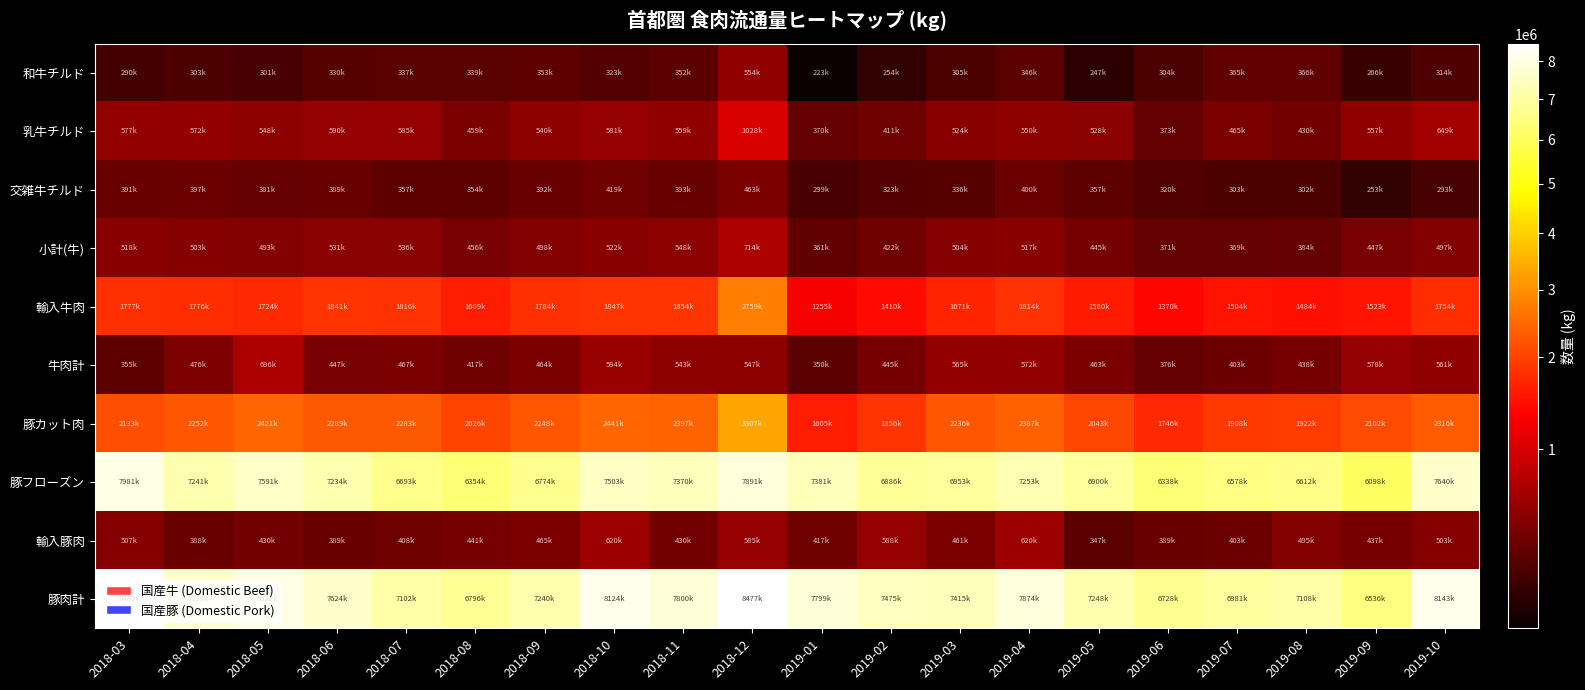

At how many categories does at least one series exceed 7646200?

8